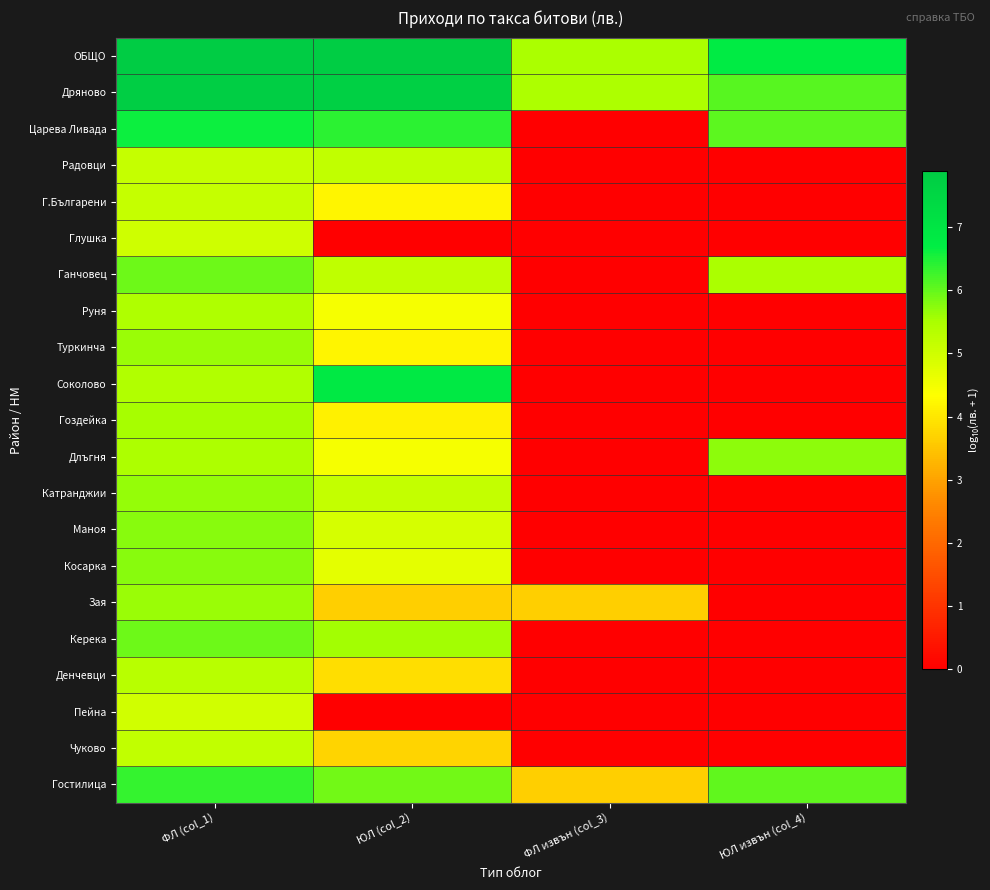

List the series in order of their peak value, highest first.

ОБЩО, Дряново, Соколово, Царева Ливада, Гостилица, Ганчовец, Керека, Косарка, Маноя, Длъгня, Катранджии, Туркинча, Зая, Гоздейка, Руня, Денчевци, Радовци, Чуково, Г.Българени, Глушка, Пейна